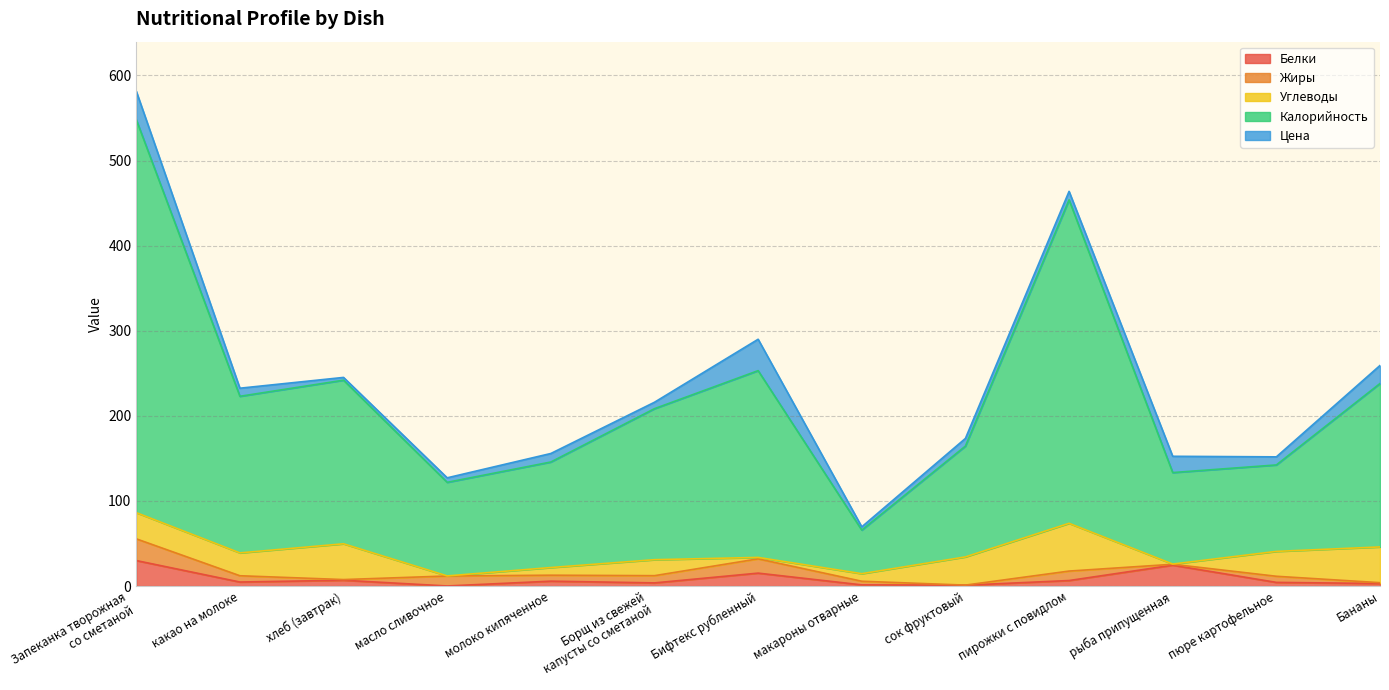

What is the difference between the second highest and second lowest values in the Белки series?

23.5